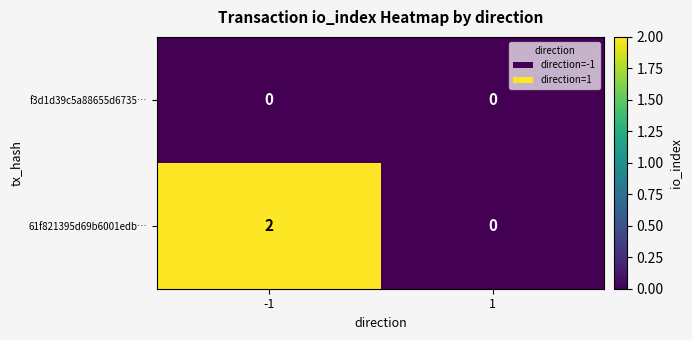

How many values in the 61f821395d69b6001edb… series are below 2?

1